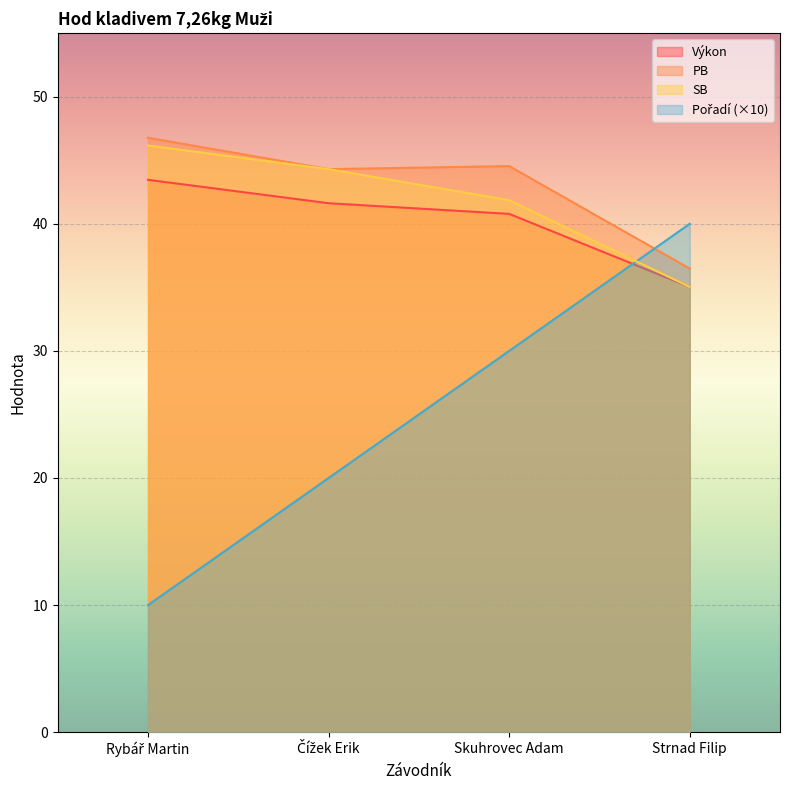

What is the difference between the PB values at Čížek Erik and Rybář Martin?

2.5